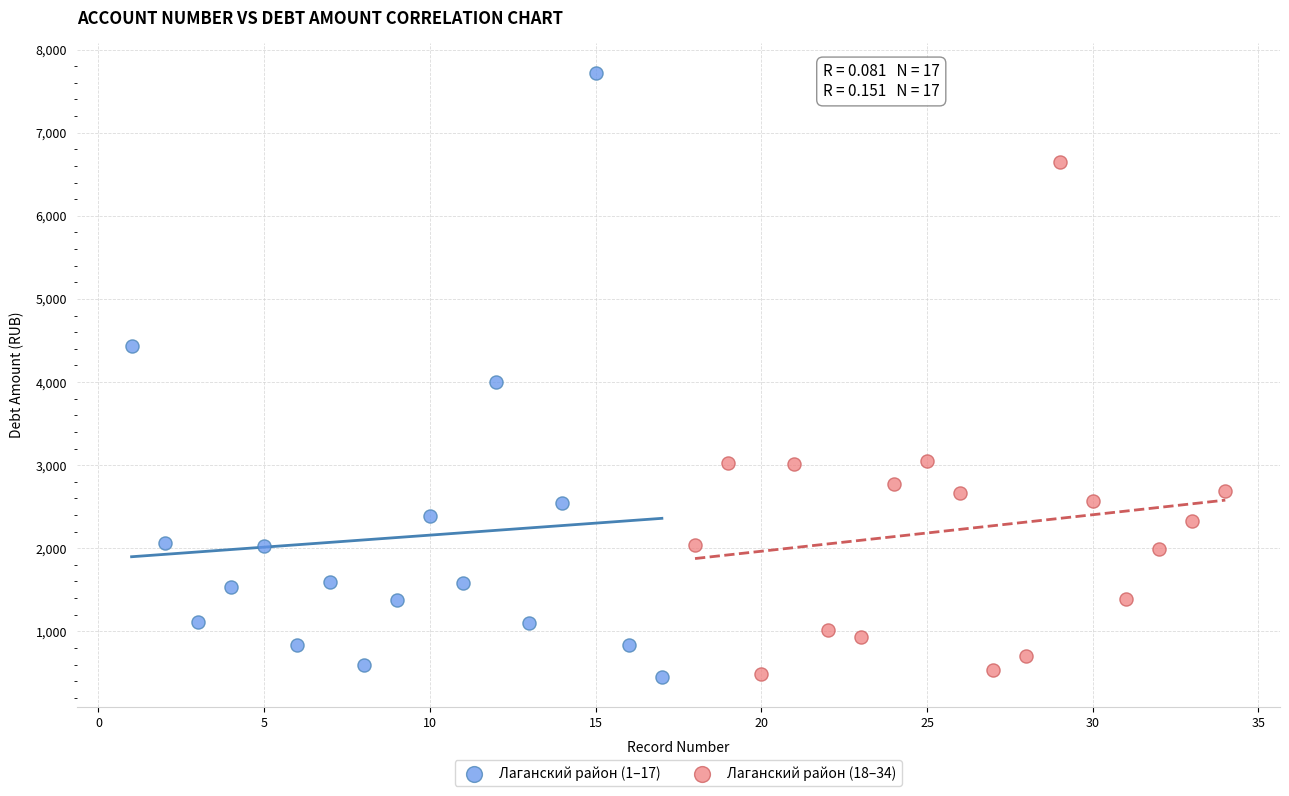

Which series contains the highest Y value?

Лаганский район (1–17)